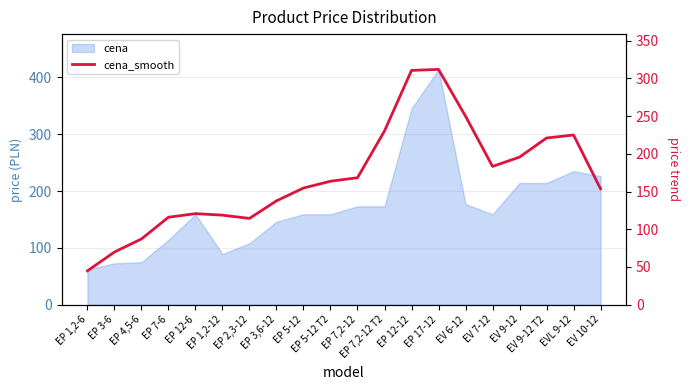

Which category has the lowest value across all series?

EP 1,2-6